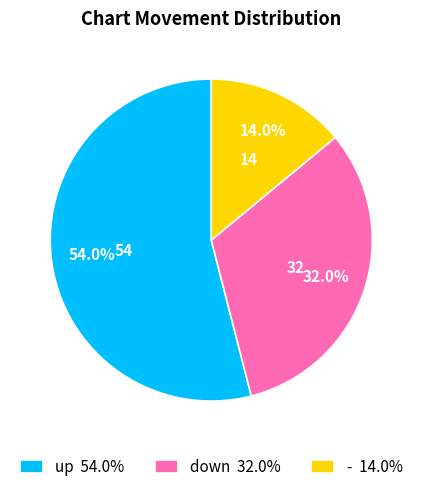

Is up the majority of the pie?

Yes